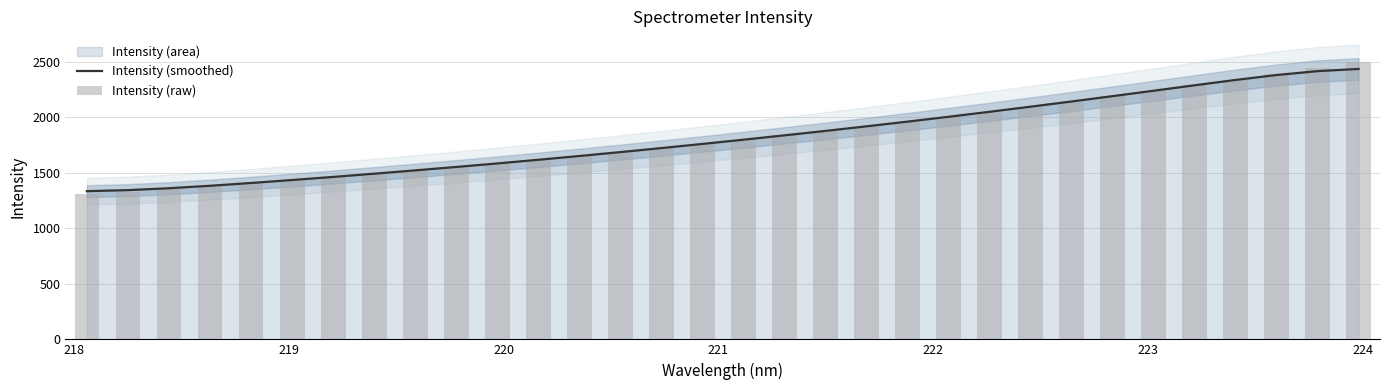

Is it true that Intensity (smoothed) equals 515.9 at 30?

False